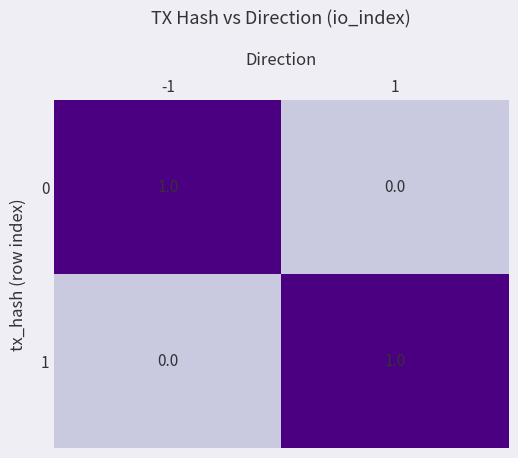

The 1 series shows 2 at 1. True or false?

False